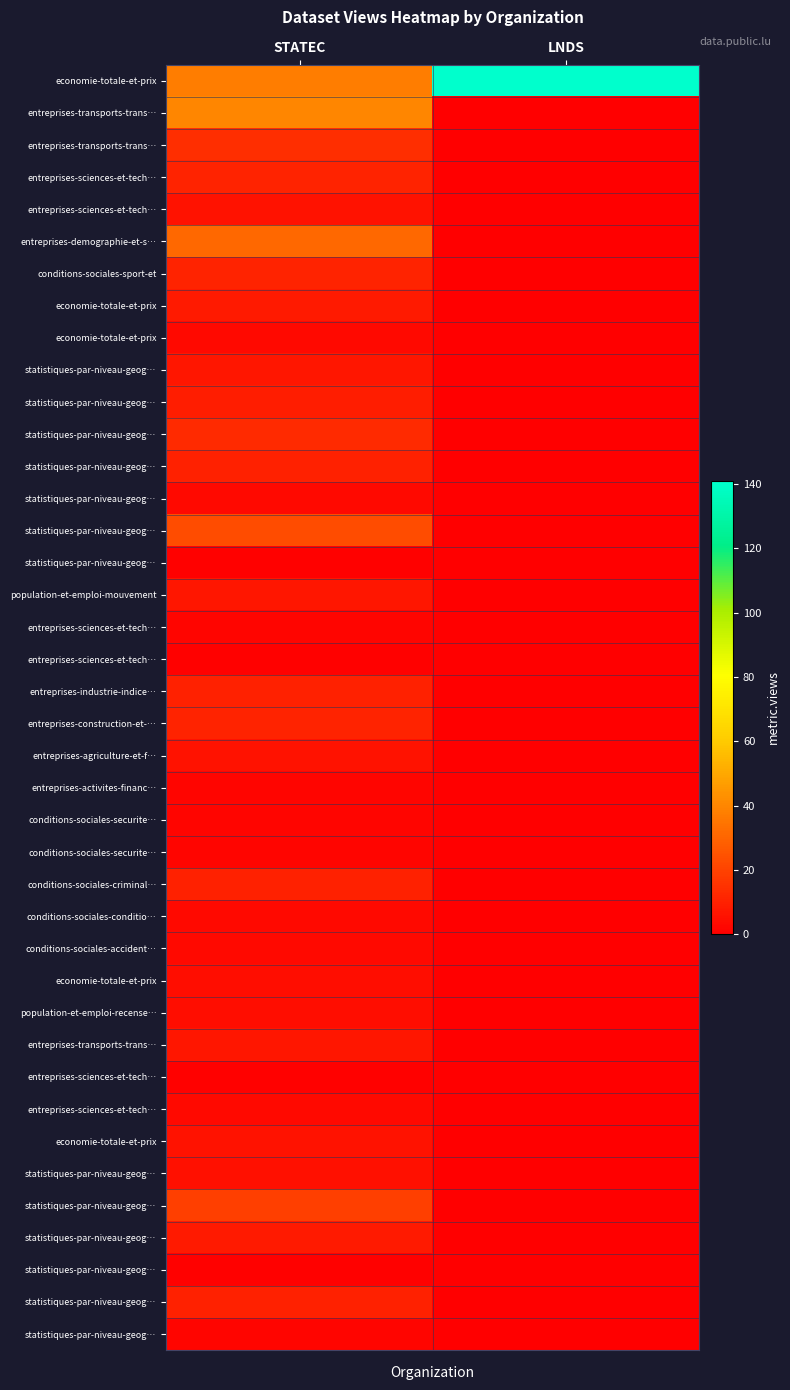

Between LNDS and STATEC, which is larger?

LNDS